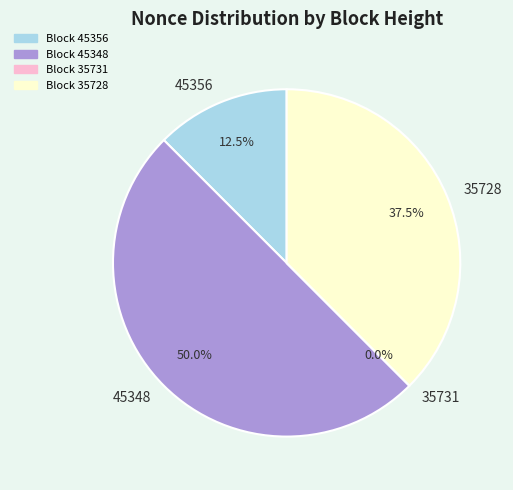

To the nearest percent, what is the difference between the largest and smallest slice percentages?

50%